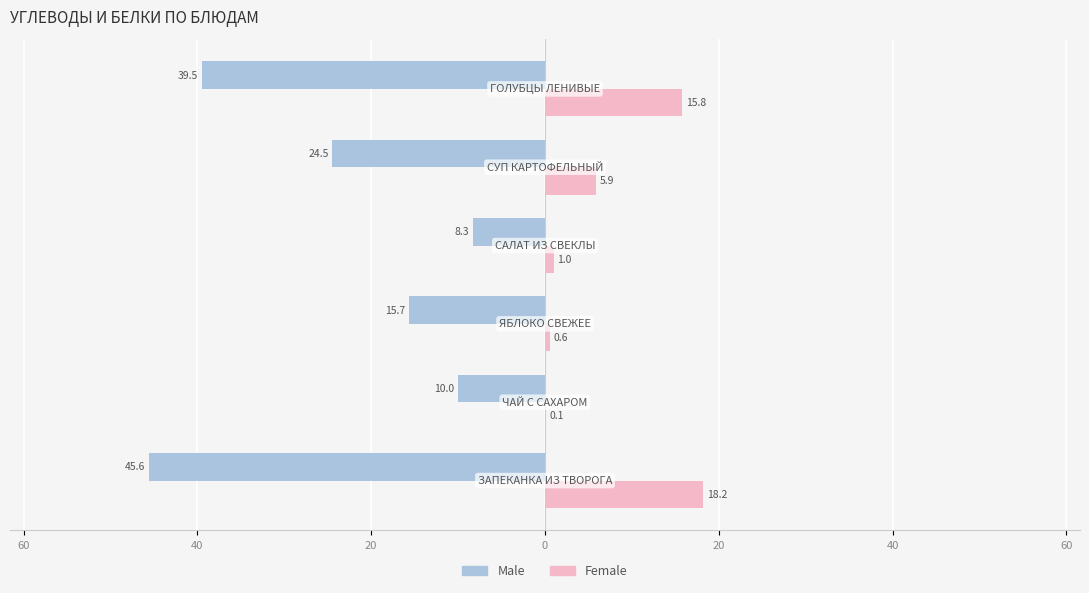

What is the average value of the Male series?

-23.9